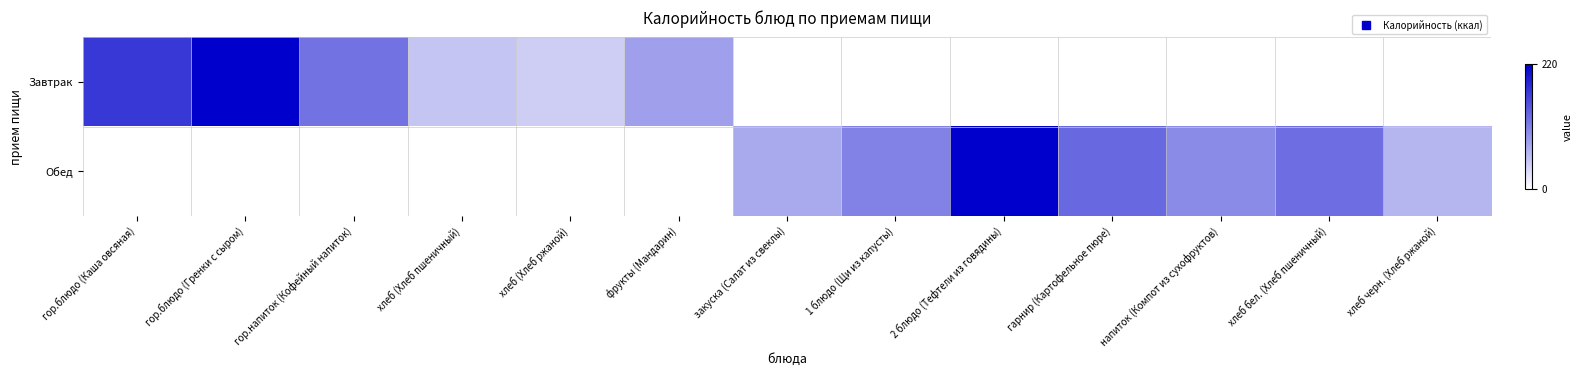

At how many categories does at least one series exceed 0?

13